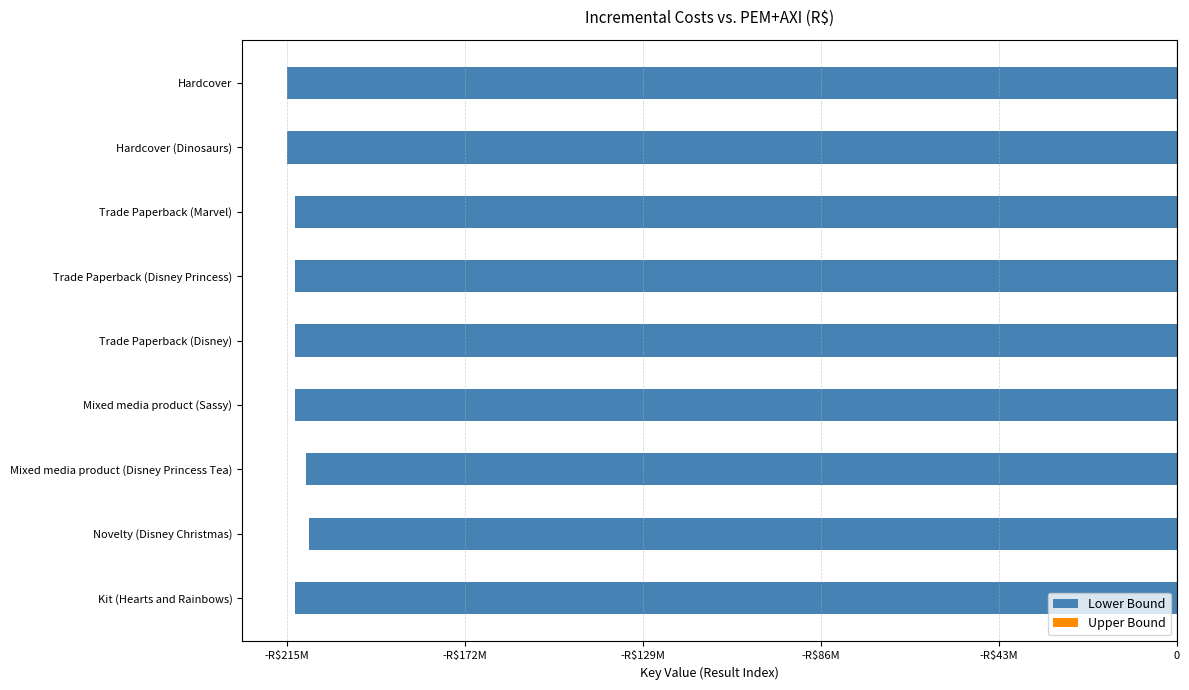

Is it true that Lower Bound equals -290590545 at Trade Paperback (Disney)?

False